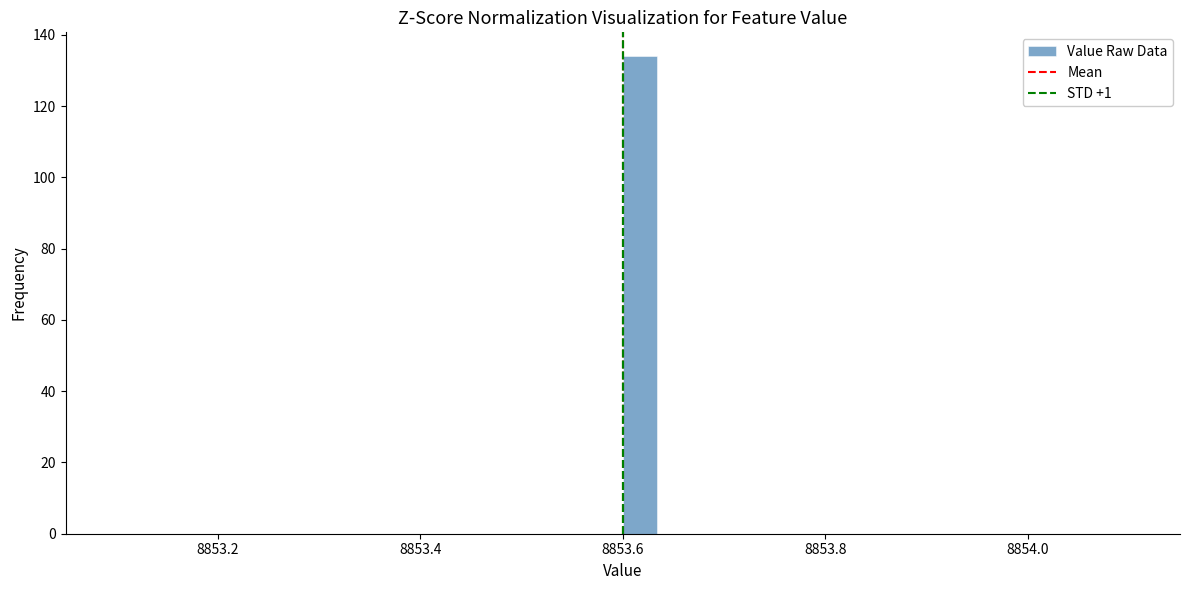

Read against the x-axis, roughly where is the centre of the tallest bar?

8853.62